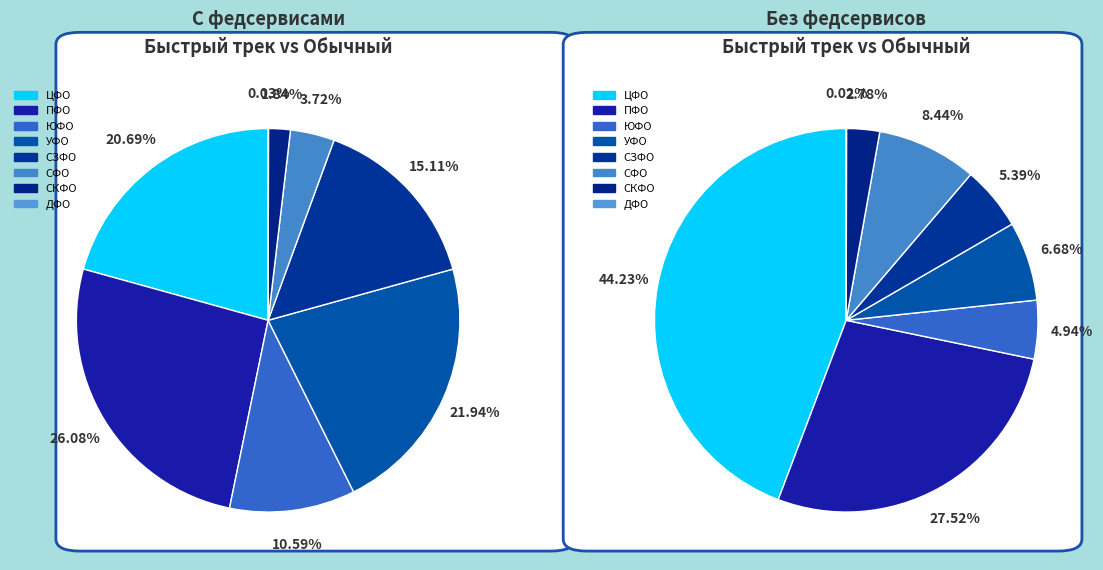

To the nearest percent, what is the combined percentage of ЮФО and СЗФО?

26%